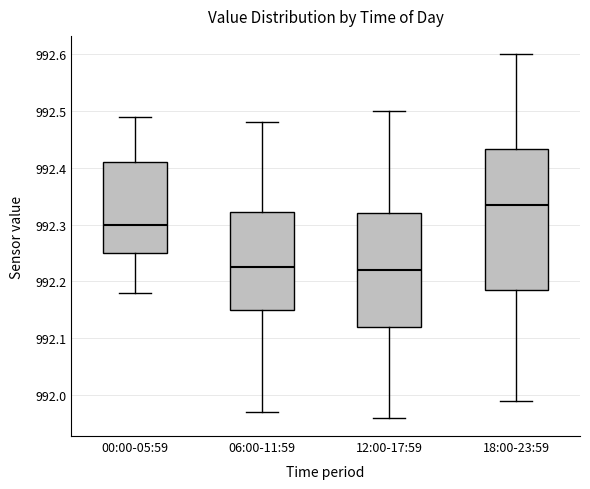

Reading left to right, transcribe this box plot: for each box, give where its median line is, the range the box spans, and where its two whiskers end, as read against the y-axis. The values are not printed on the chart, so give them approximately, as read against the axis.

00:00-05:59: median 992.30, box 992.25 to 992.41, whiskers 992.18 to 992.49
06:00-11:59: median 992.23, box 992.15 to 992.32, whiskers 991.97 to 992.48
12:00-17:59: median 992.22, box 992.12 to 992.32, whiskers 991.96 to 992.50
18:00-23:59: median 992.34, box 992.19 to 992.43, whiskers 991.99 to 992.60